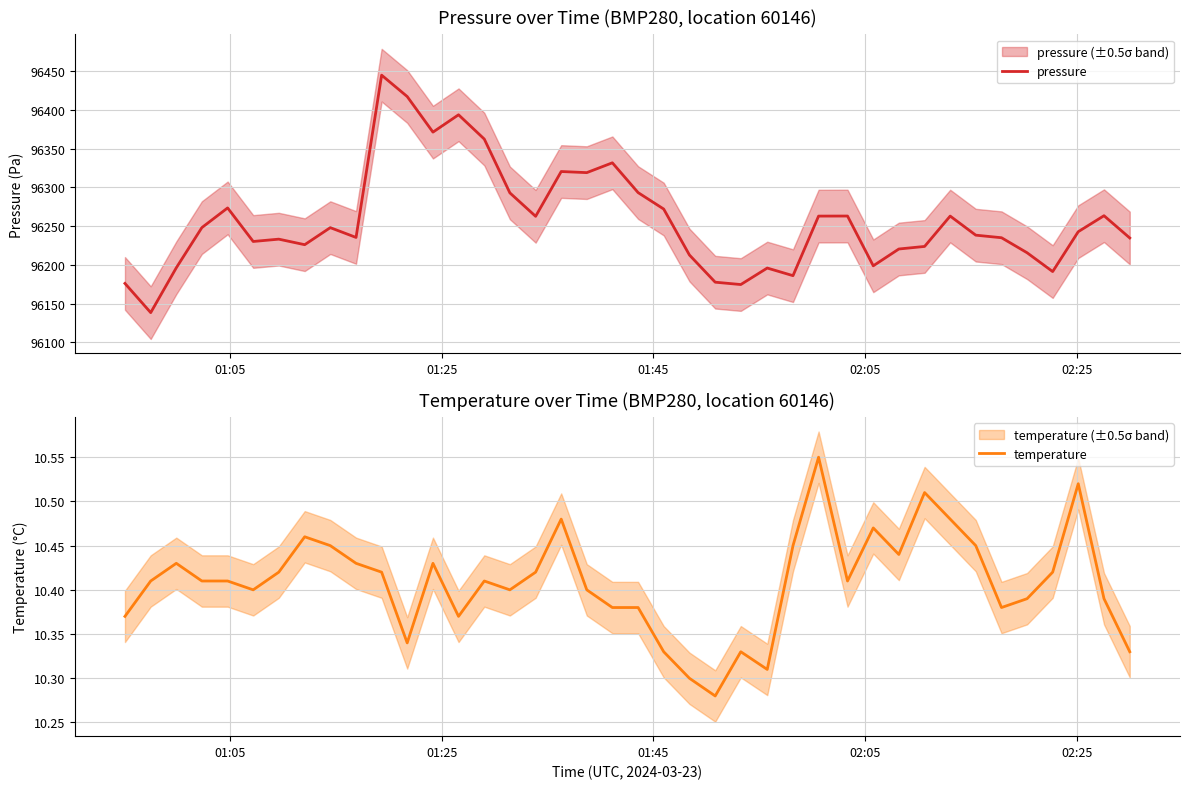

What is the smallest value displayed?

10.3